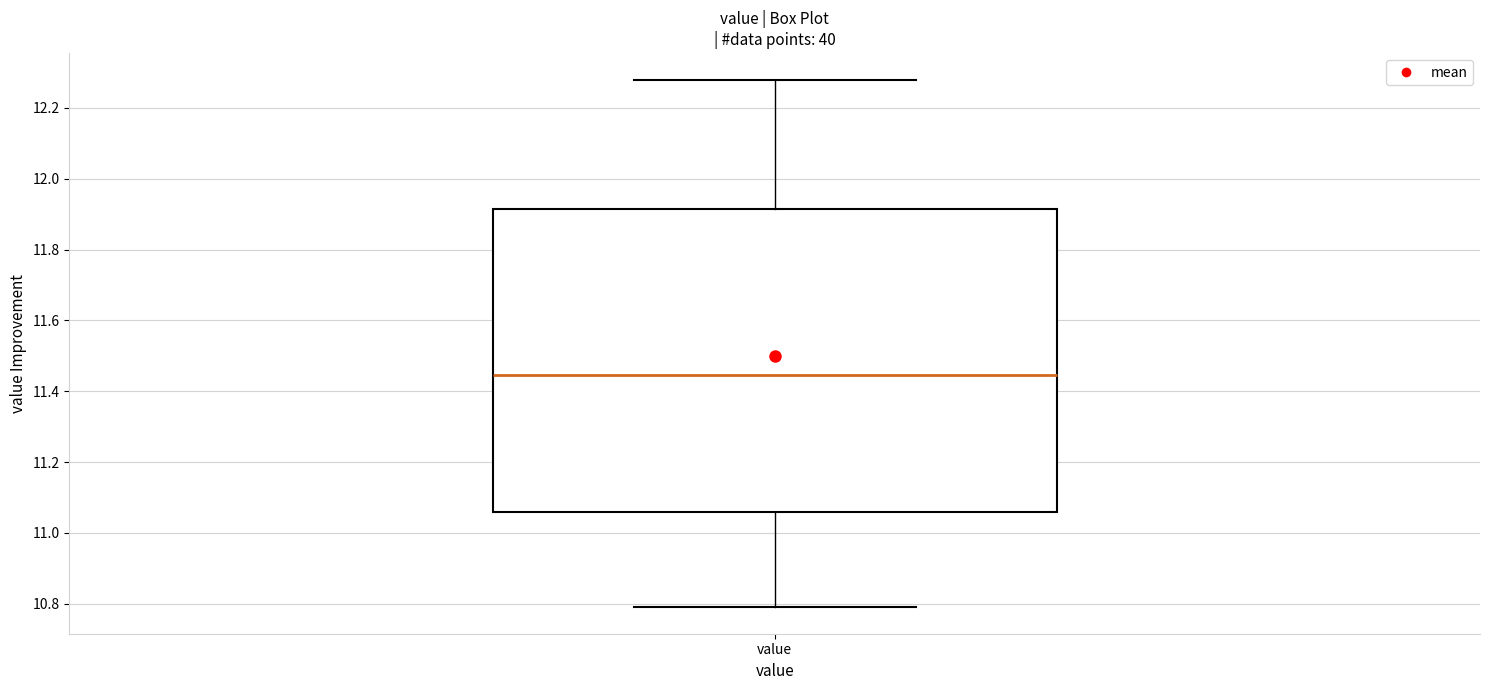

Where is the upper edge of the box for value on the y-axis? The values are not printed on the chart, so give them approximately, as read against the axis.

11.92